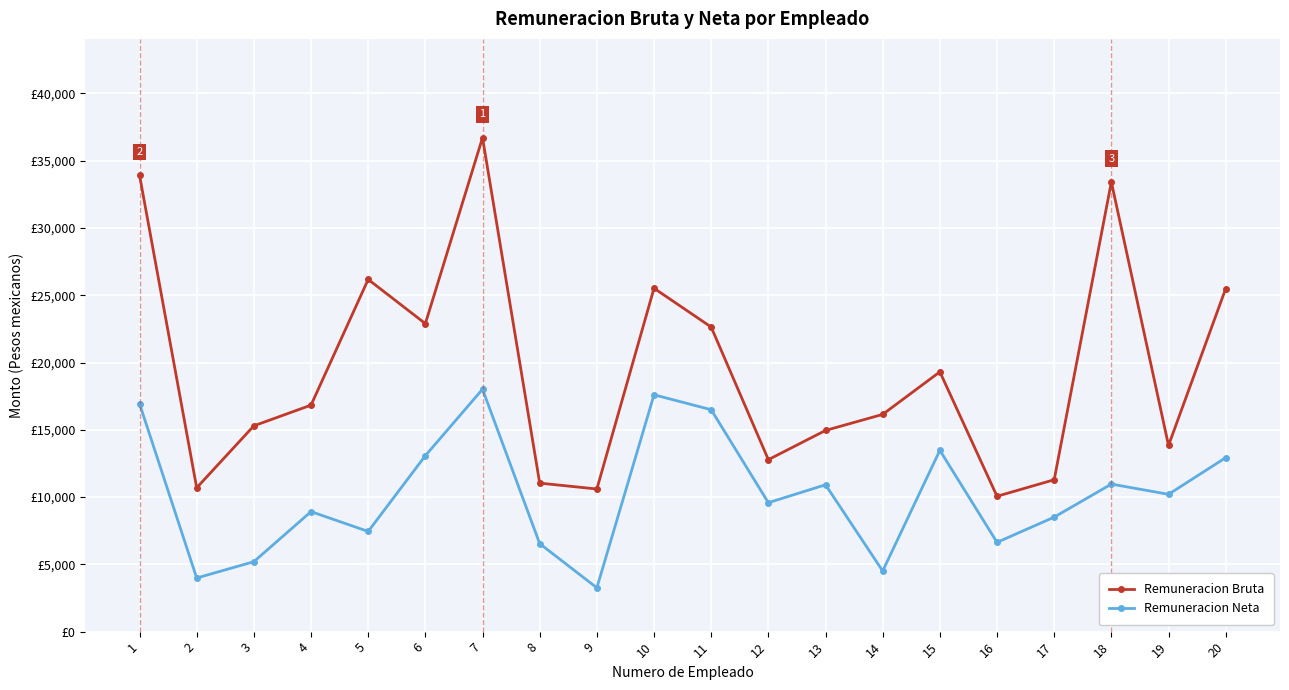

What is the minimum value shown in the chart?

3257.3